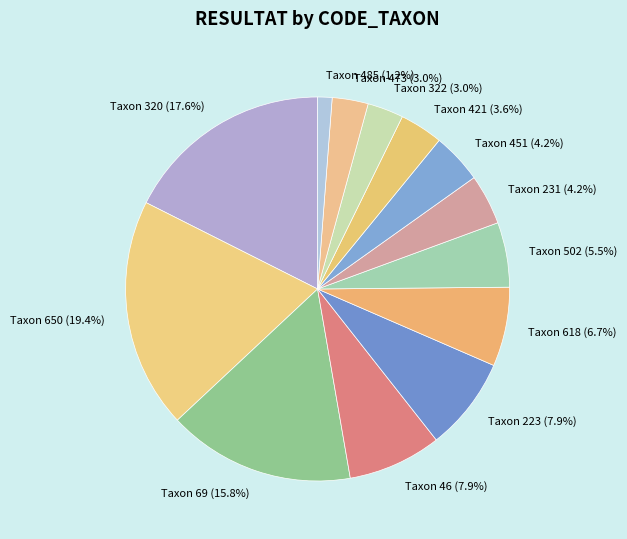

Which slice is the largest?

Taxon 650 (19.4%)